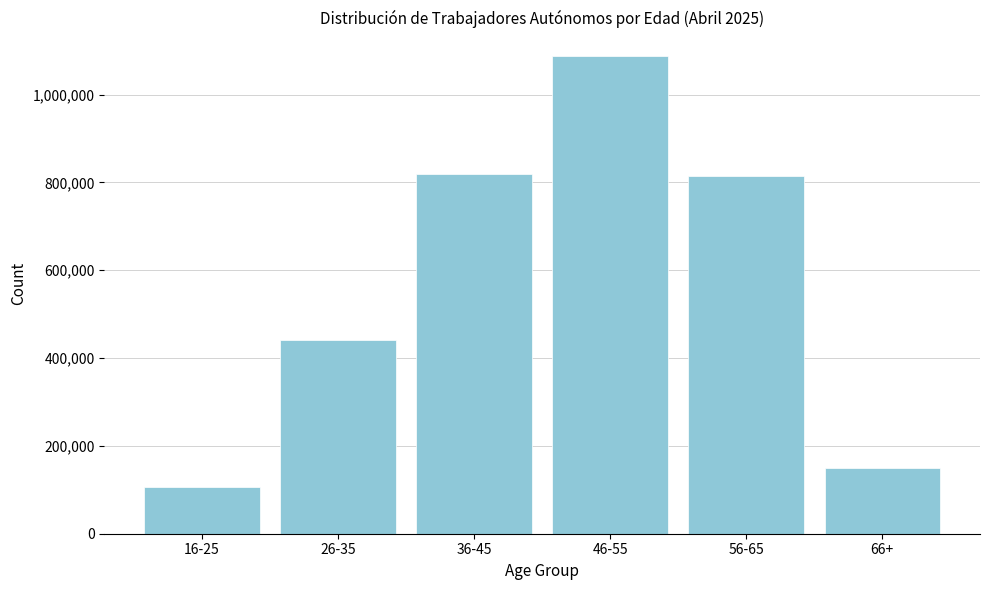

Reading right to left, transcribe all the data shown in this chart.

150692	814649	1087176	819984	441837	106710